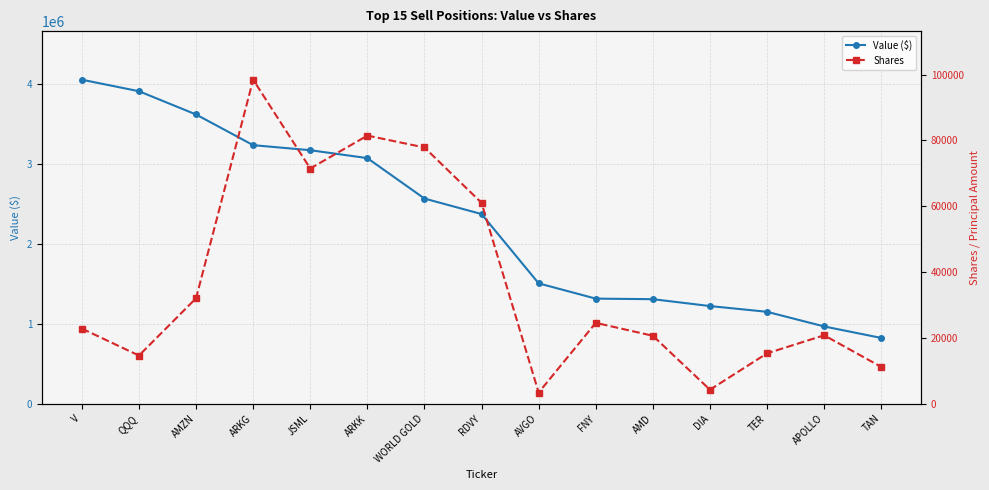

Which category has the highest value across all series?

V